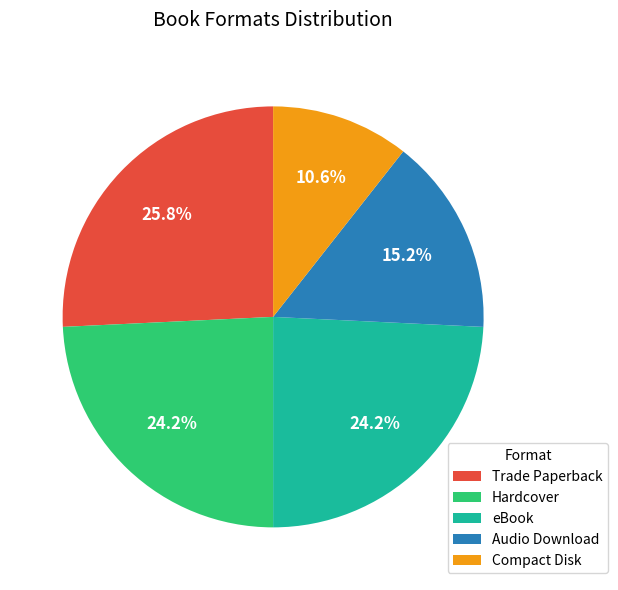

How many segments does this pie chart have?

5